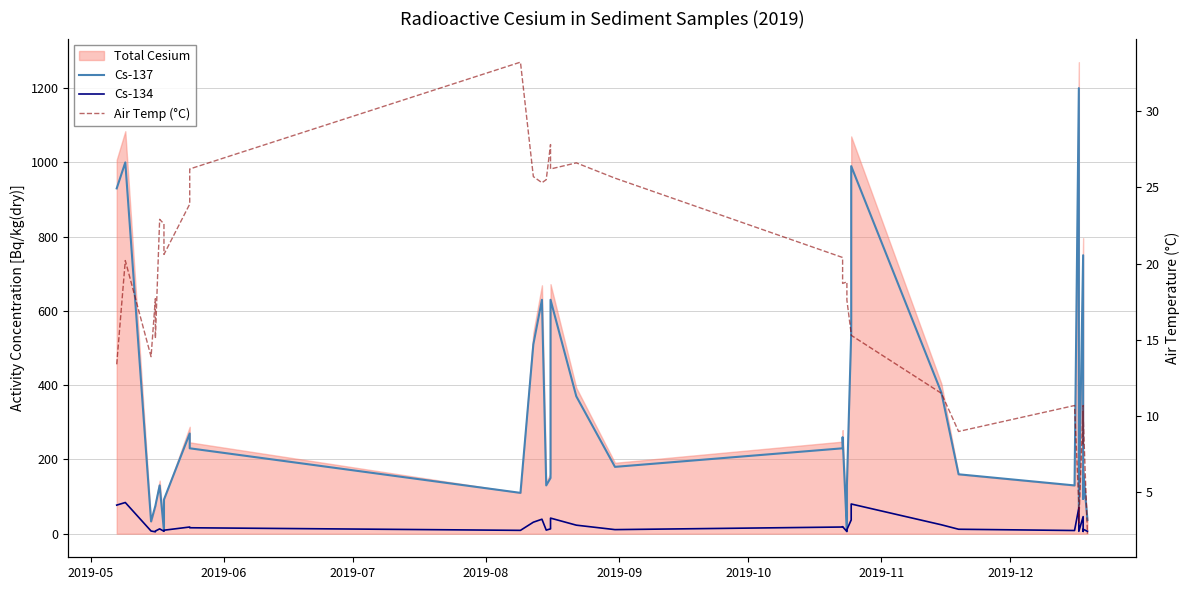

True or false: Cs-134 has a value of 12.6 at 2019-07.

False